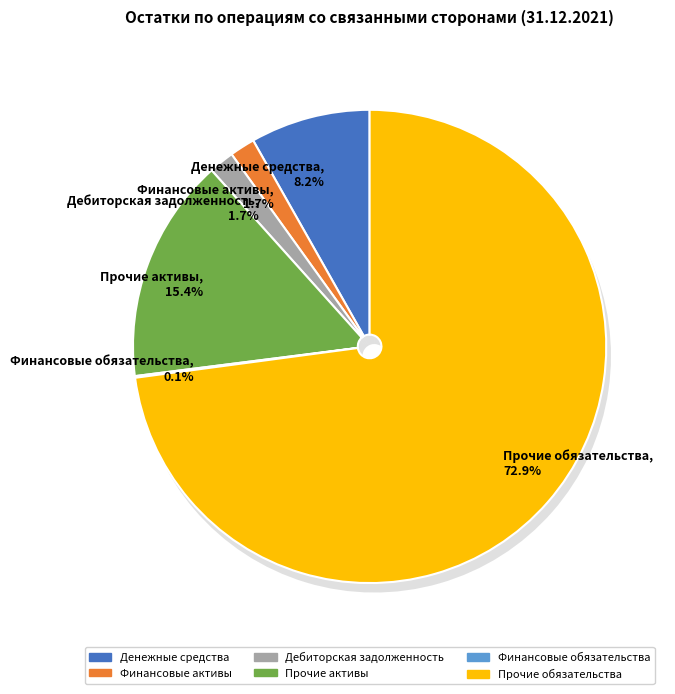

Which slice is the smallest?

Финансовые обязательства